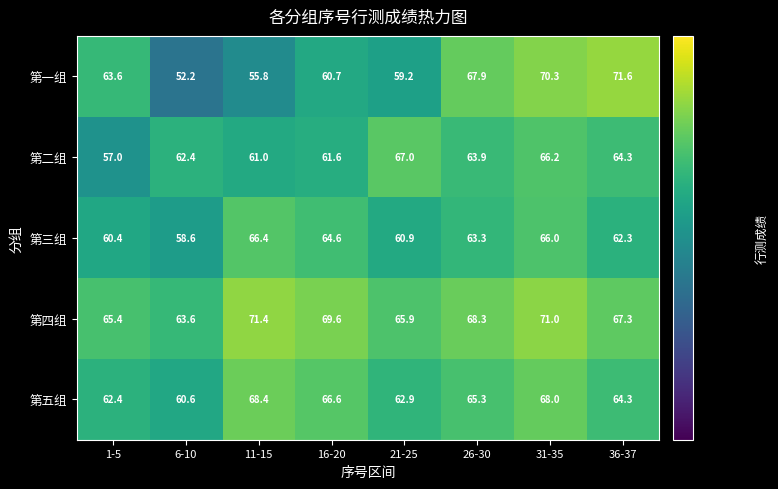

What is the spread (max minus min) of values at 31-35?

5.0